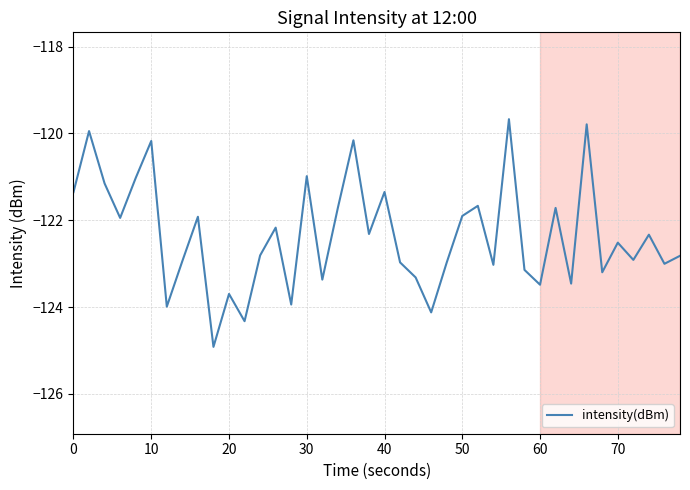

True or false: the data has more than 0 interior local peaks.

True